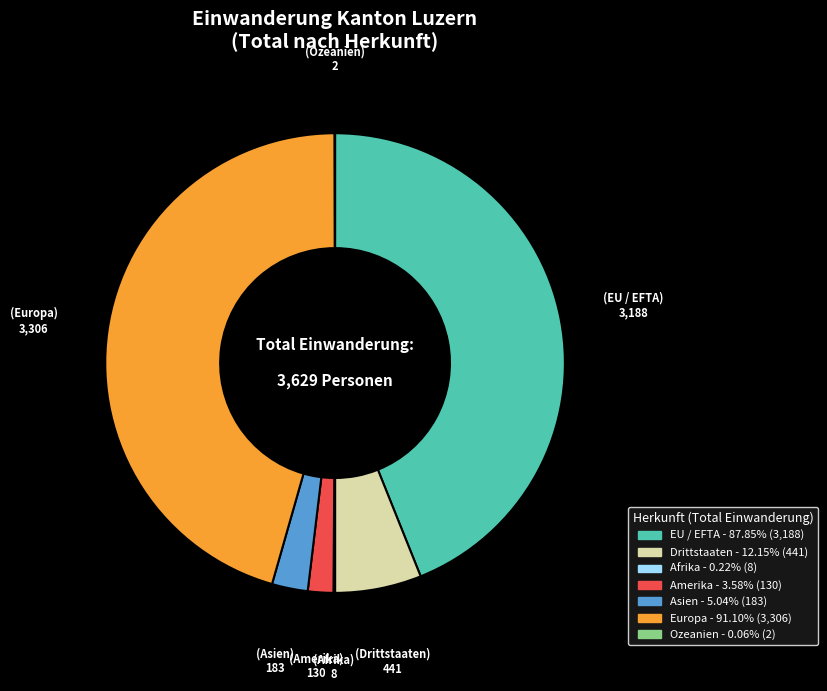

Between Drittstaaten and EU / EFTA, which is larger?

EU / EFTA